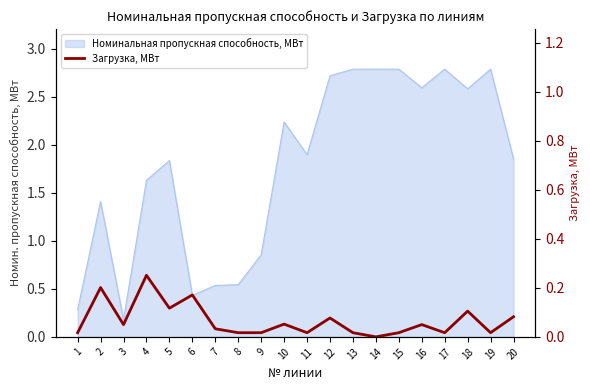

The chart shows a value of 0.0 at 19. True or false?

True